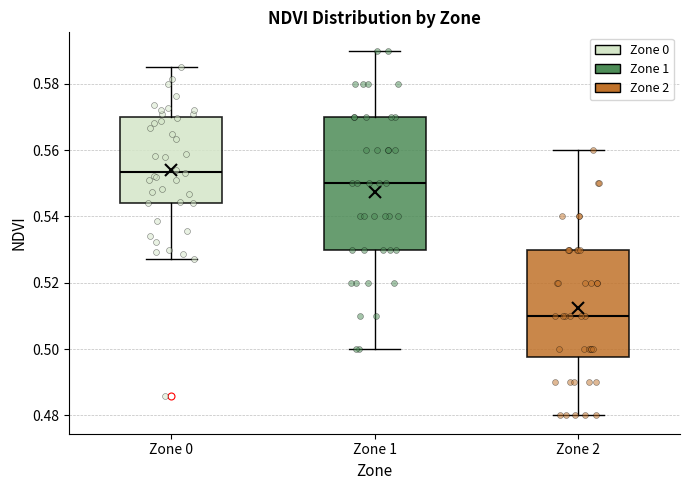

Reading left to right, transcribe this box plot: for each box, give where its median line is, the range the box spans, and where its two whiskers end, as read against the y-axis. The values are not printed on the chart, so give them approximately, as read against the axis.

Zone 0: median 0.554, box 0.544 to 0.570, whiskers 0.528 to 0.584
Zone 1: median 0.550, box 0.530 to 0.570, whiskers 0.500 to 0.590
Zone 2: median 0.510, box 0.498 to 0.530, whiskers 0.480 to 0.560